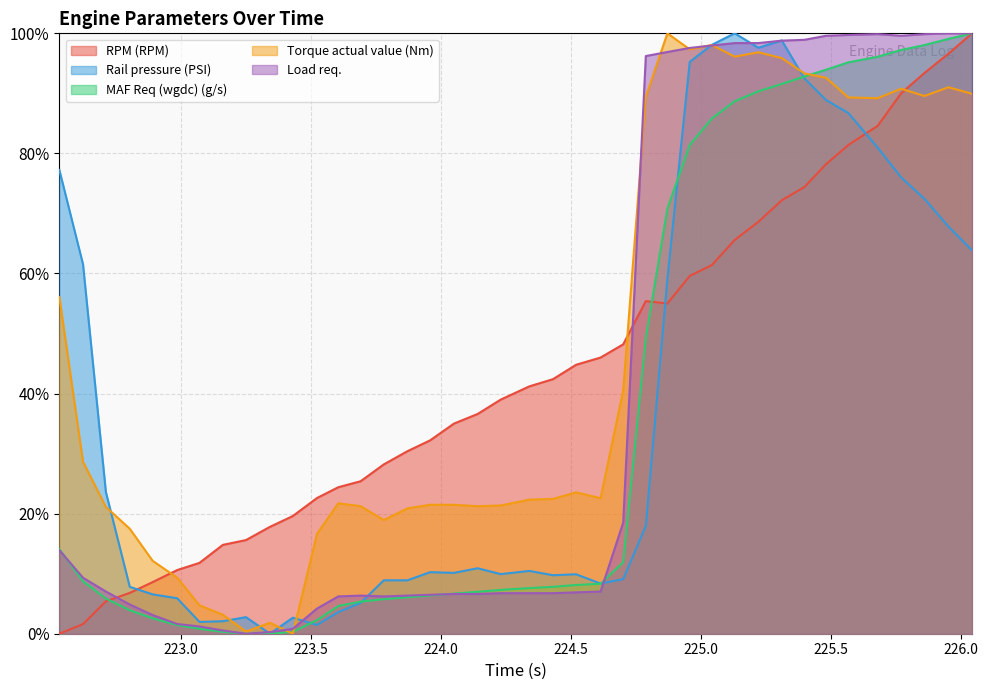

The Rail pressure (PSI) series shows 0.0 at 17. True or false?

False